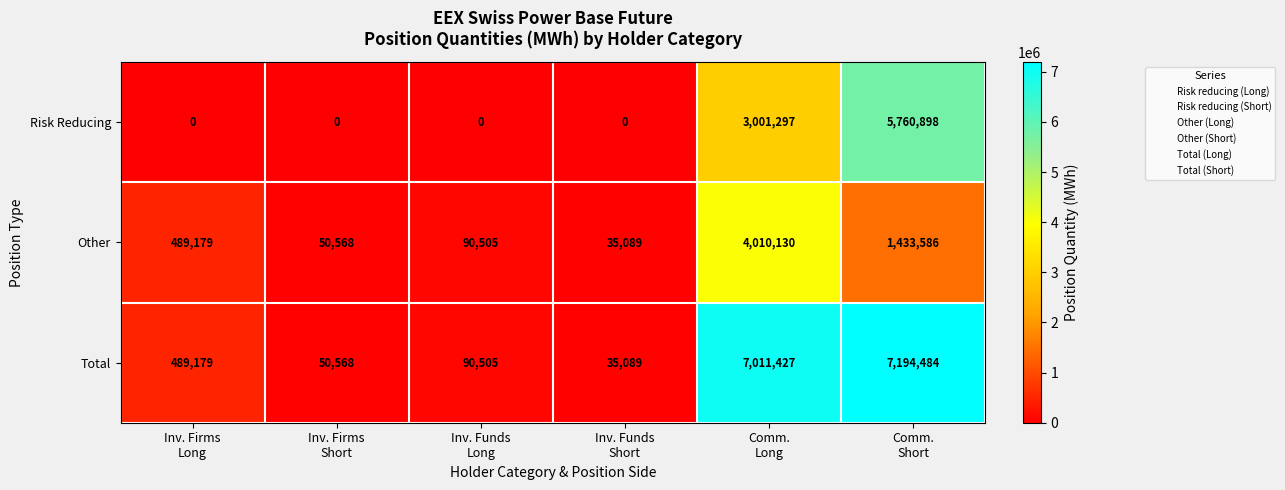

List the series in order of their overall mean, lowest first.

Other, Risk Reducing, Total